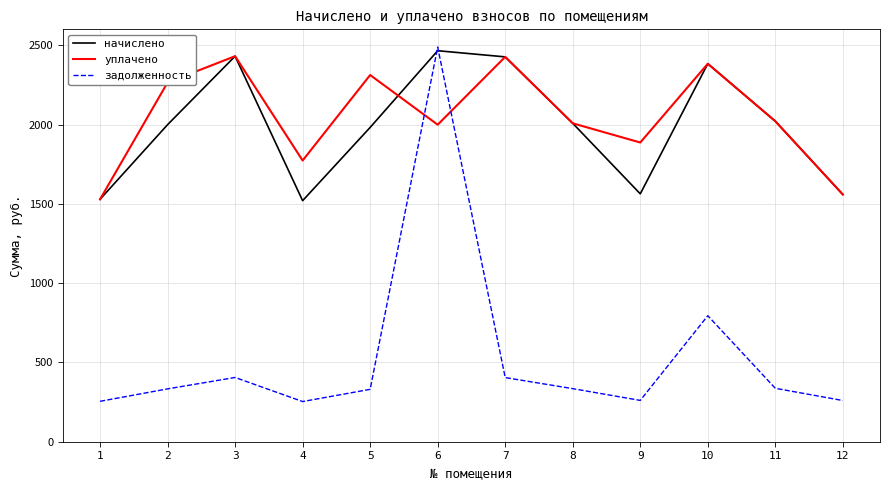

At which category is the sum across all series the highest?

6